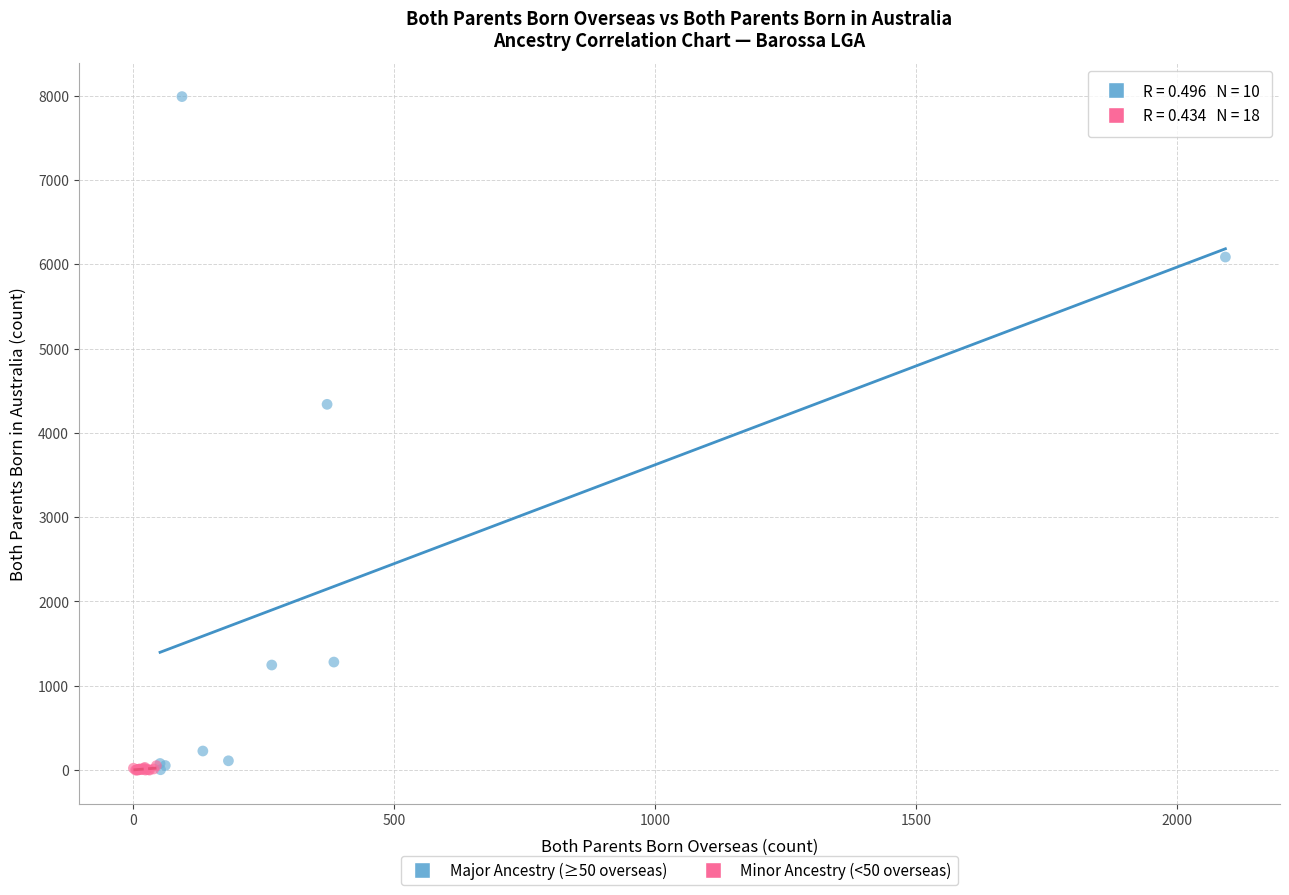

Which series reaches the maximum Y coordinate?

Major Ancestry (≥50 overseas)